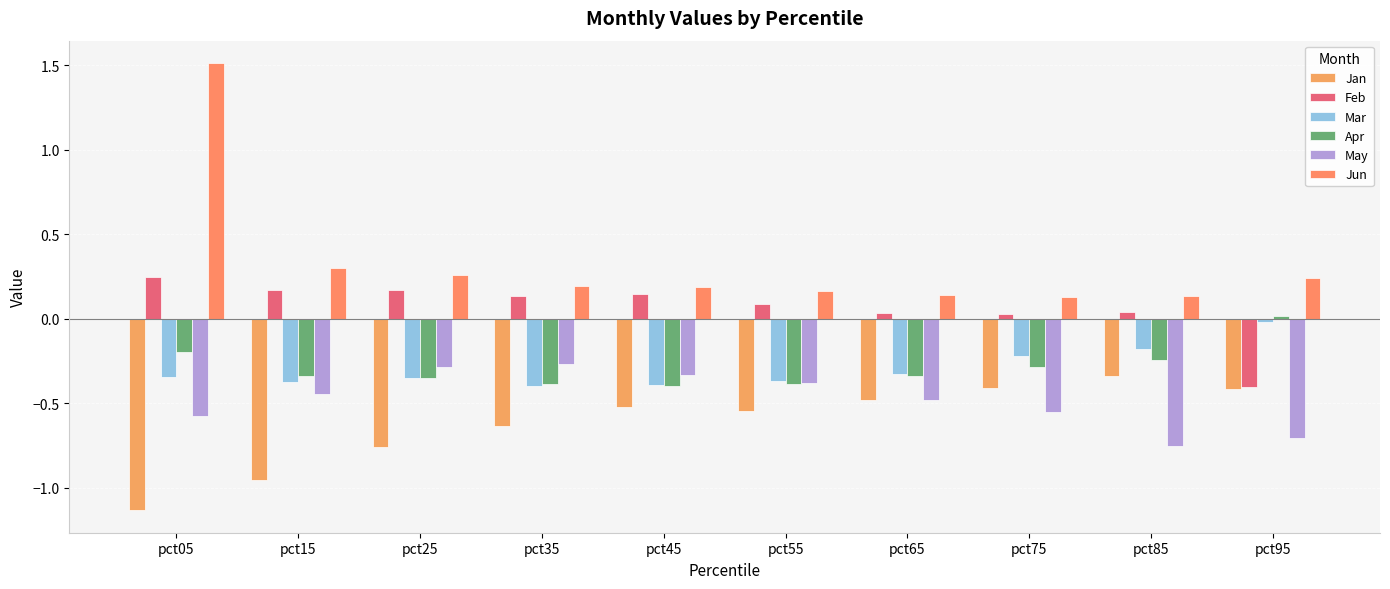

Count the number of categories in the chart.

10